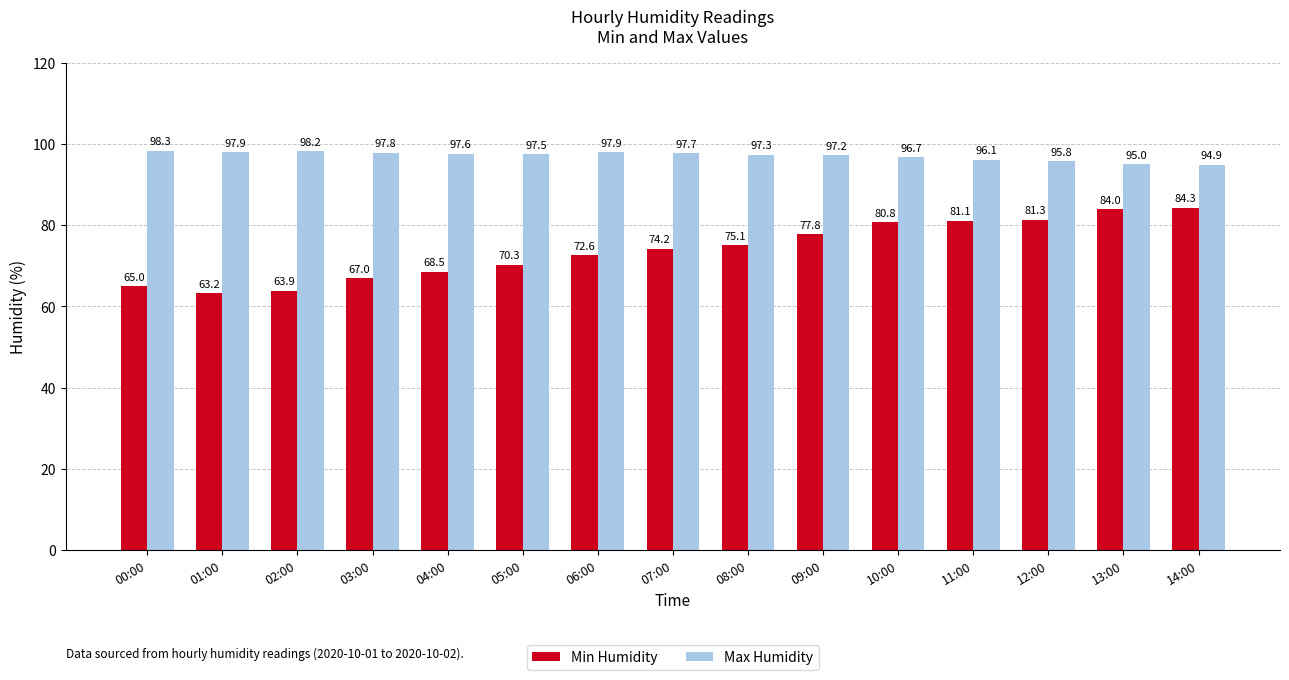

Reading left to right, list all the values displayed in this chart.

Min Humidity: 65.0	63.2	63.9	67.0	68.5	70.3	72.6	74.2	75.1	77.8	80.8	81.1	81.3	84.0	84.3
Max Humidity: 98.3	97.9	98.2	97.8	97.6	97.5	97.9	97.7	97.3	97.2	96.7	96.1	95.8	95.0	94.9